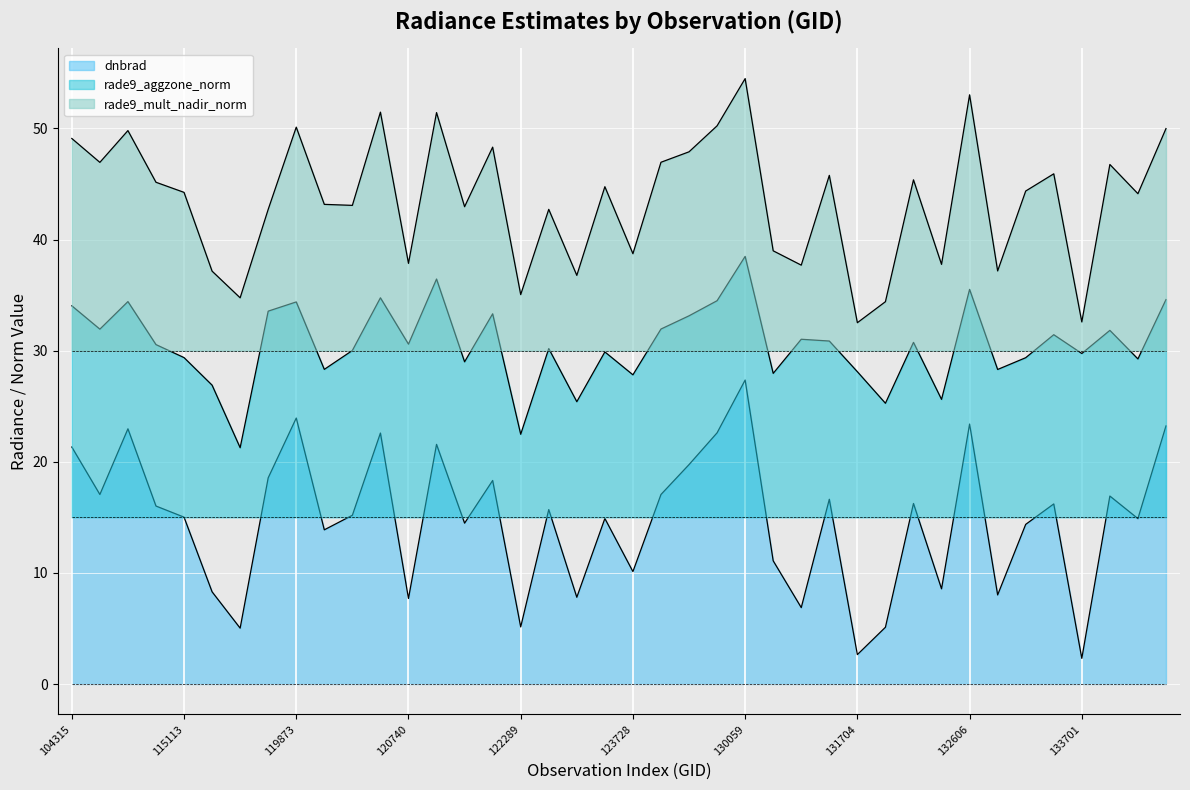

Which label corresponds to the largest value in the chart?

130059